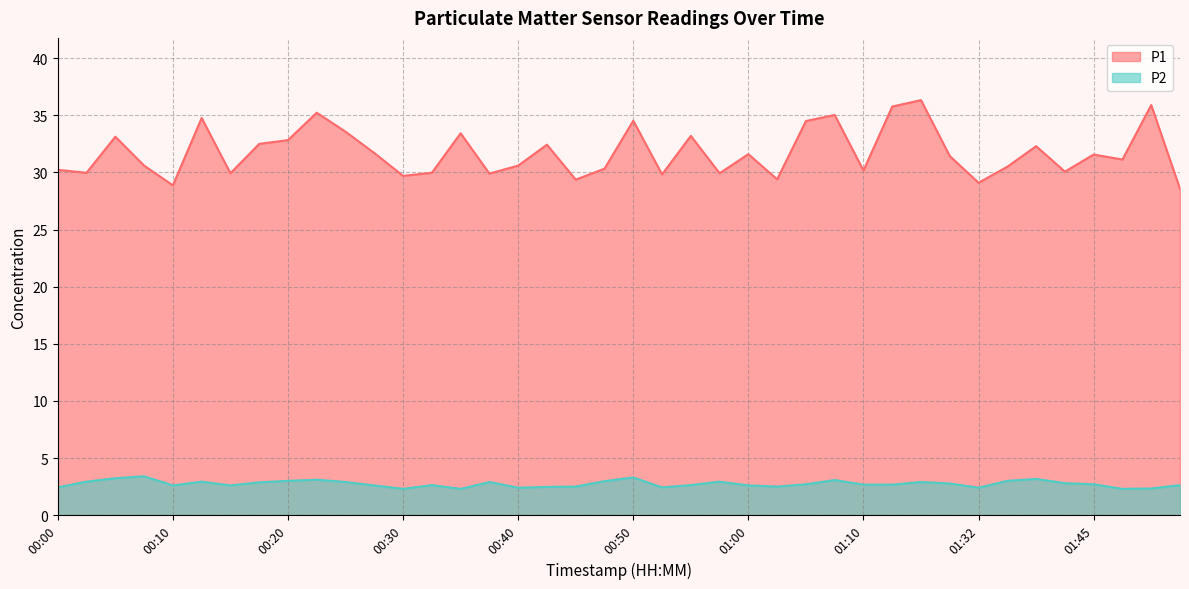

Is the value of P2 at 01:45 greater than the value of P1 at 01:07?

No